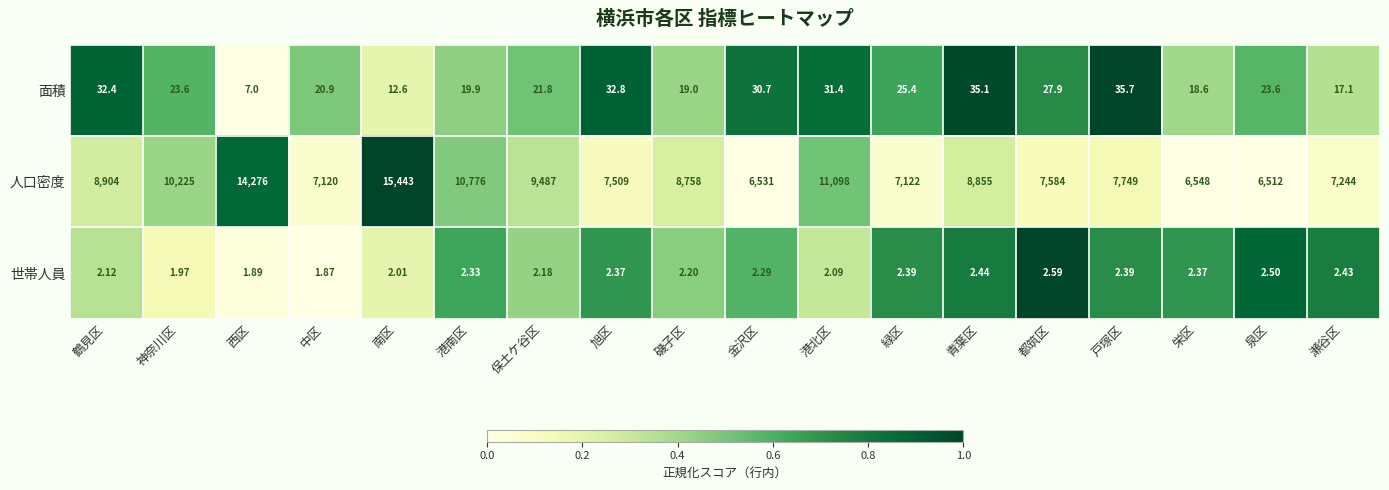

At 緑区, list the series in order from smallest to largest.

世帯人員, 面積, 人口密度